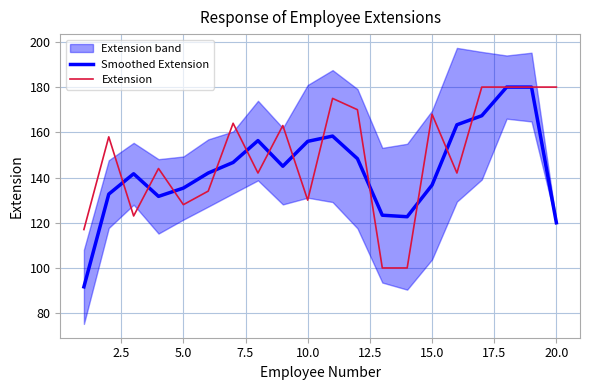

What is the highest value of the Extension series?

180.0